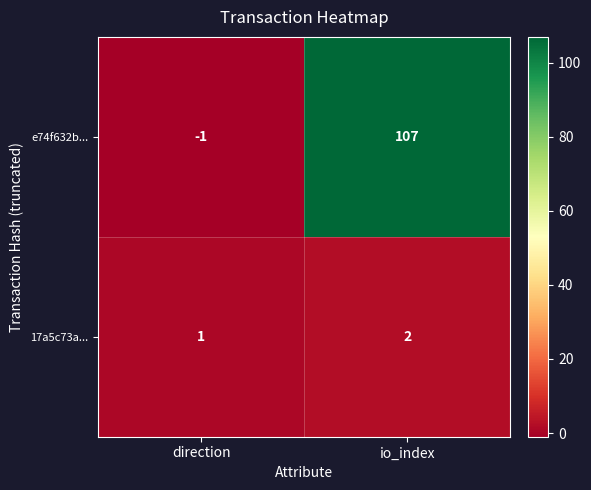

What is the smallest value displayed?

-1